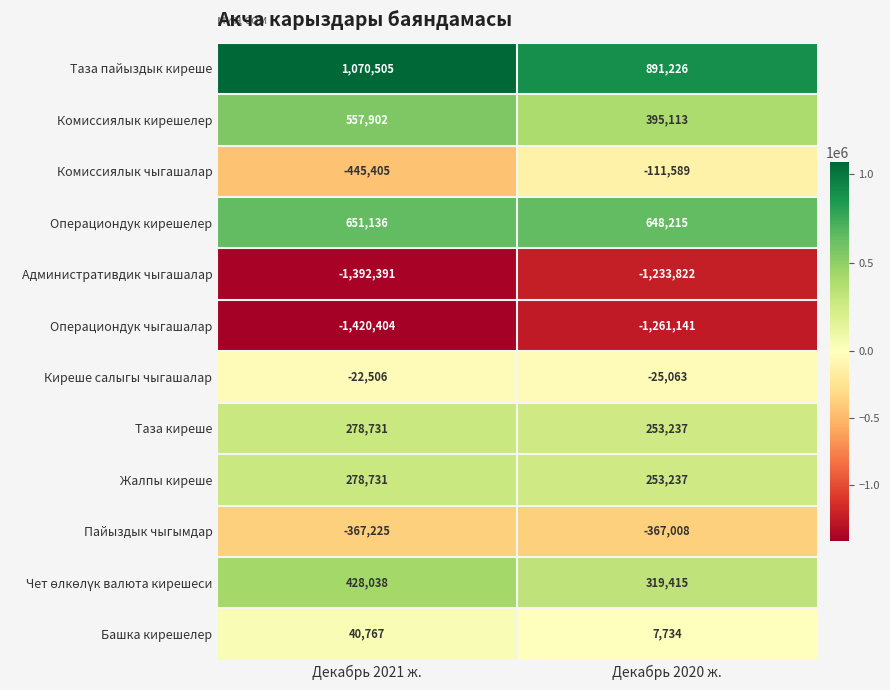

At which category does the chart reach its peak across all series?

Декабрь 2021 ж.